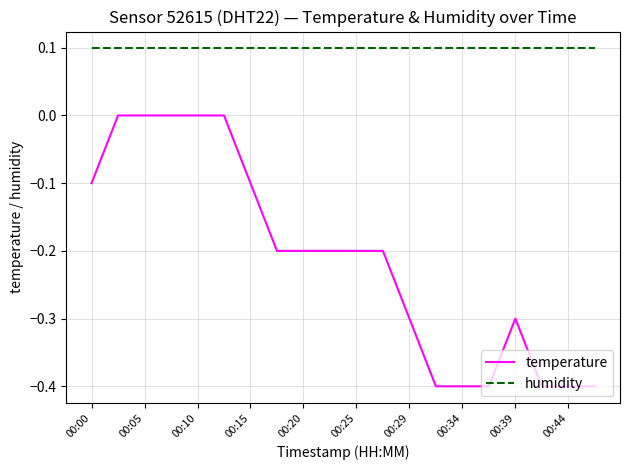

What is the smallest value displayed?

-0.4